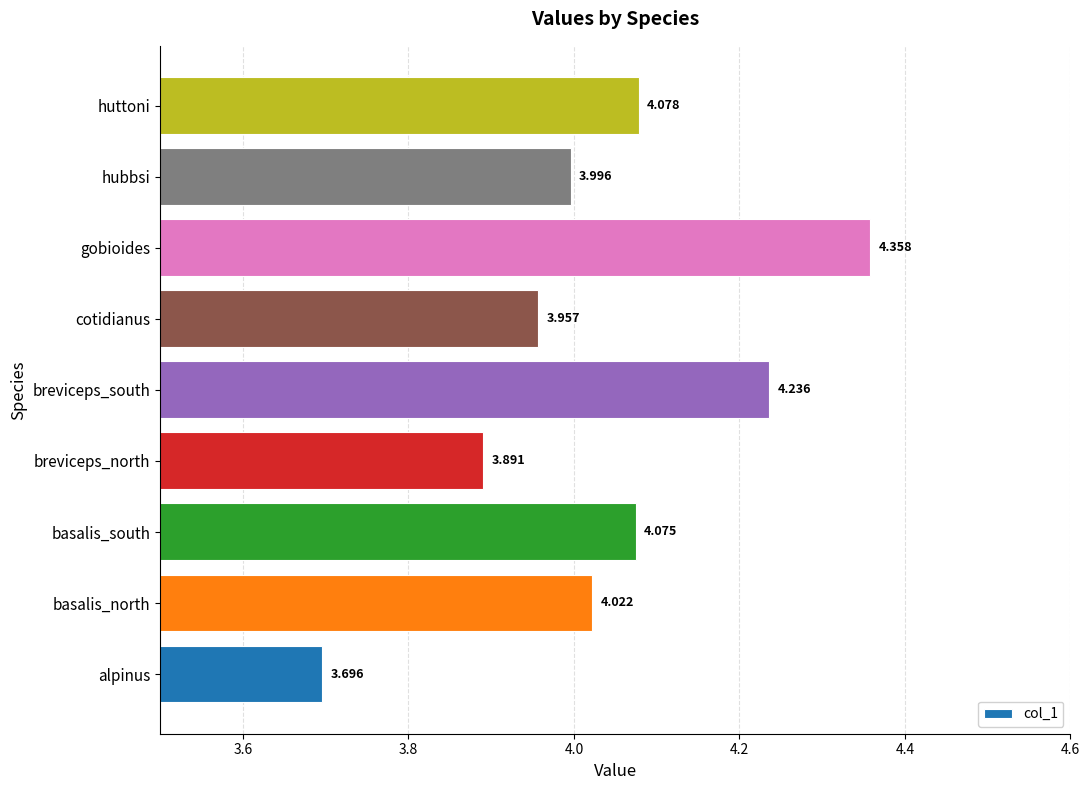

Where is the data nearest to the value 4?

hubbsi